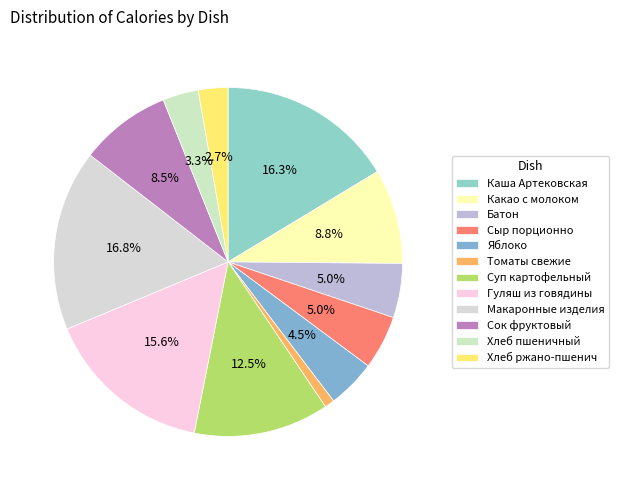

Does any single category account for the majority?

No